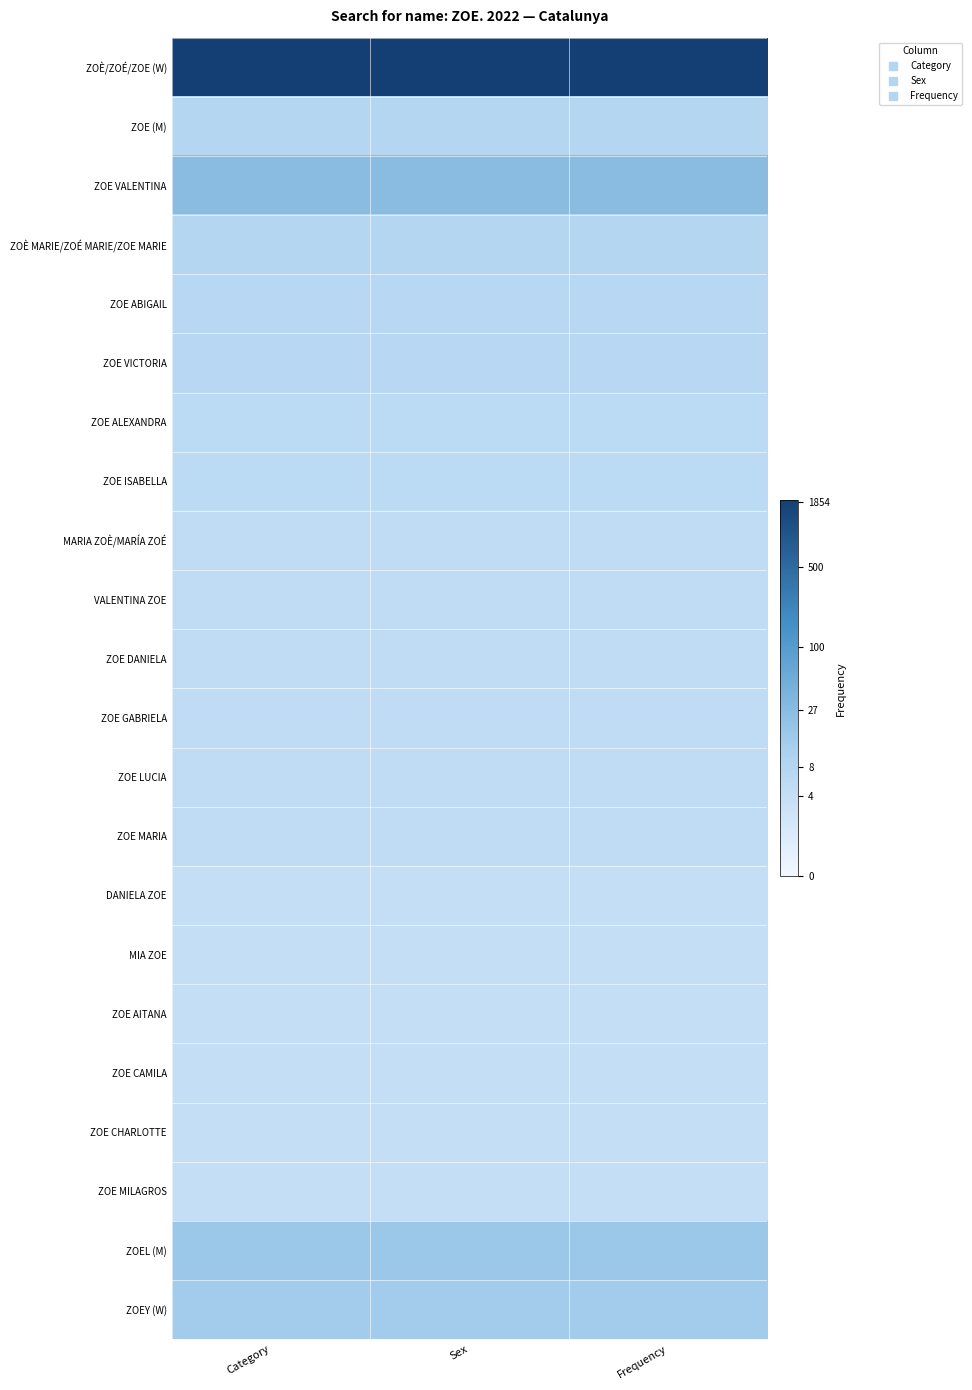

At how many categories does at least one series exceed 3?

3